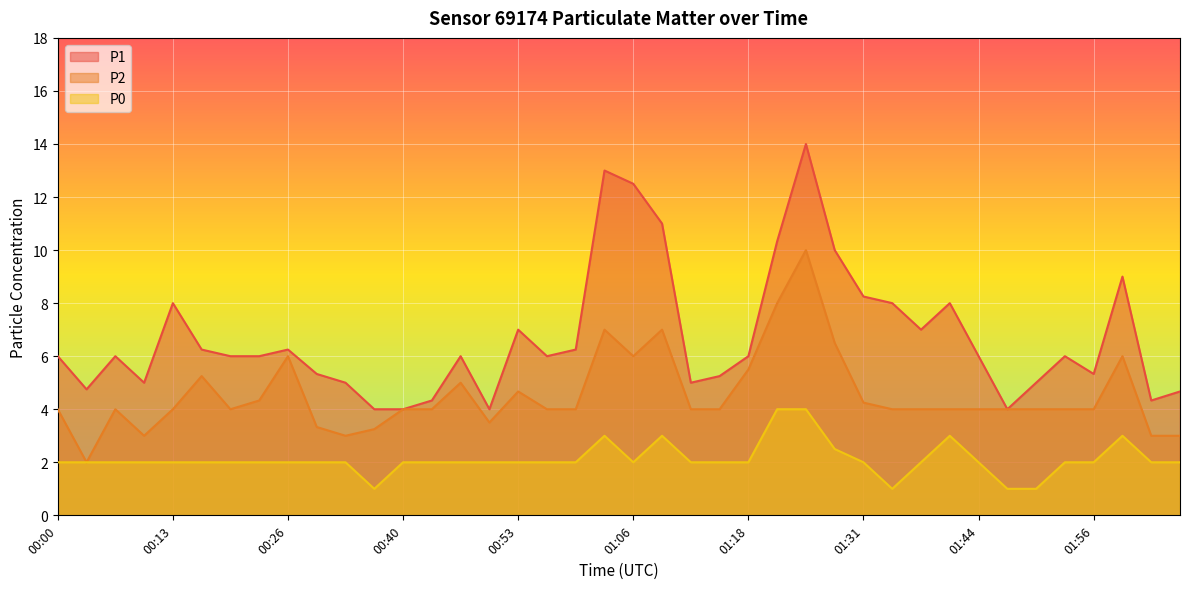

True or false: P1 has a value of 8.0 at 01:34.

True